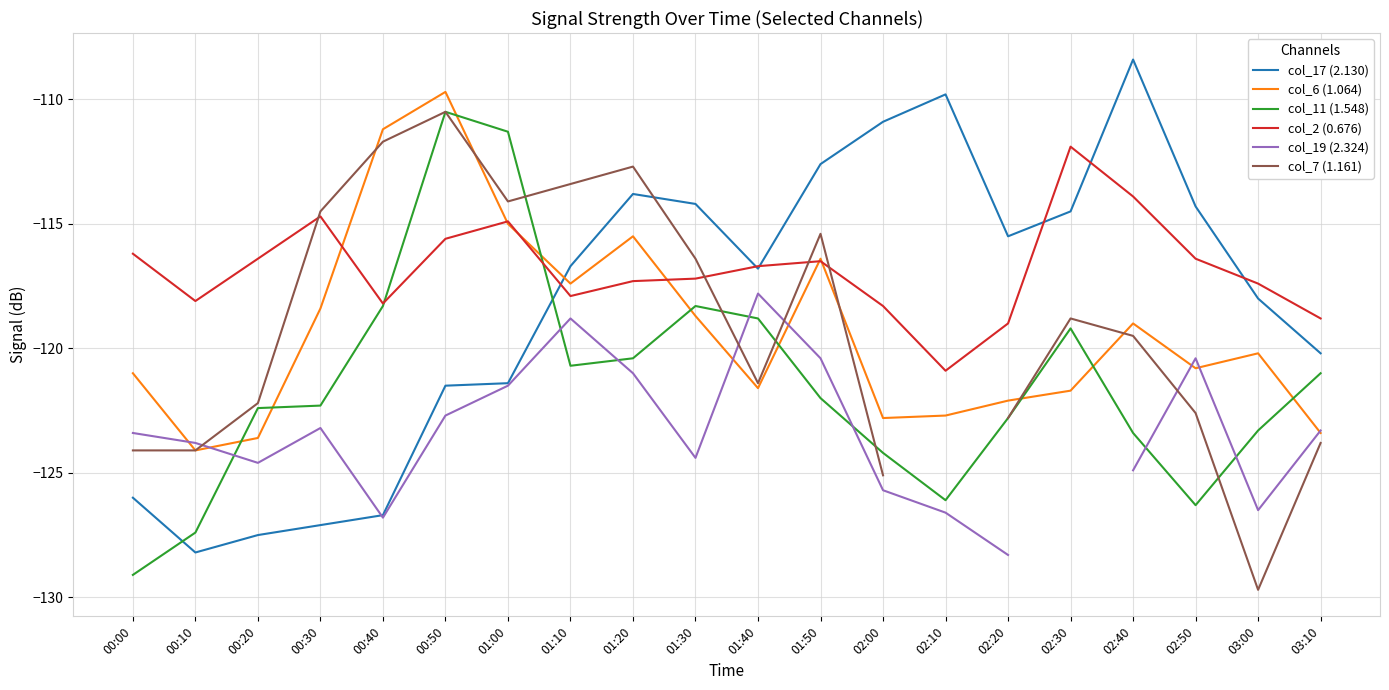

Which category has the highest value in the col_7 (1.161) series?

00:50